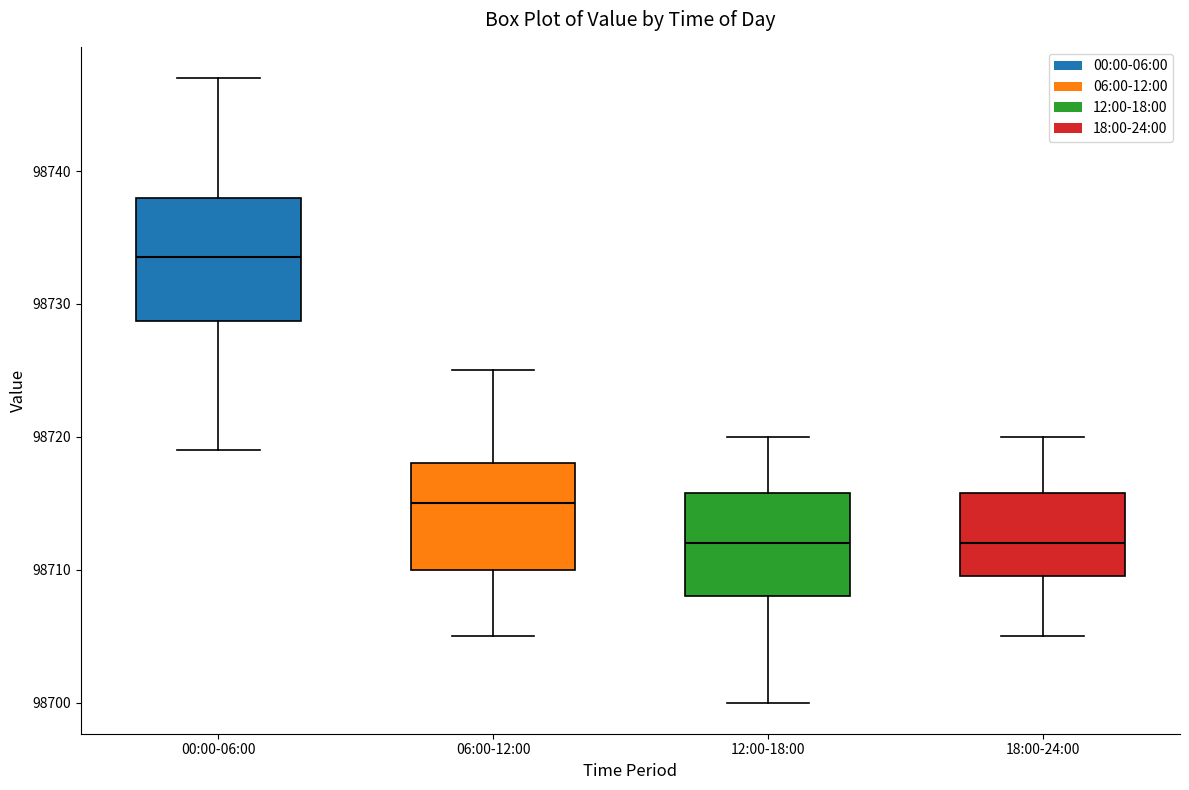

Where does the median line of the box for 18:00-24:00 sit on the y-axis? The values are not printed on the chart, so give them approximately, as read against the axis.

98712